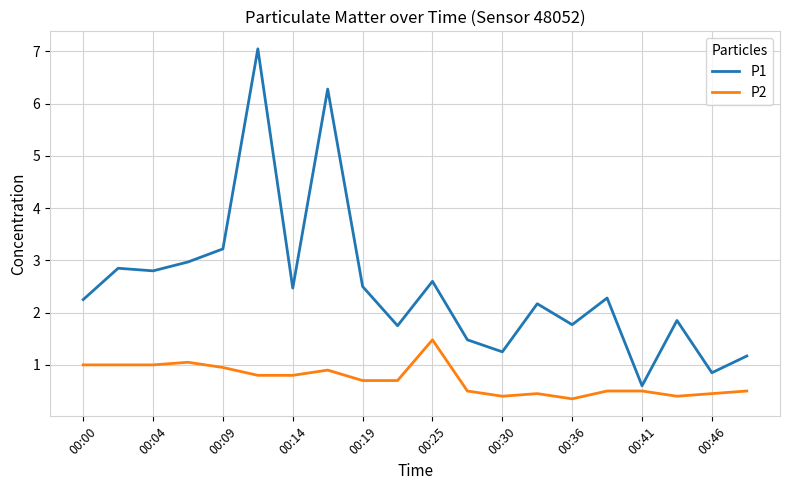

At how many categories does at least one series exceed 3?

3